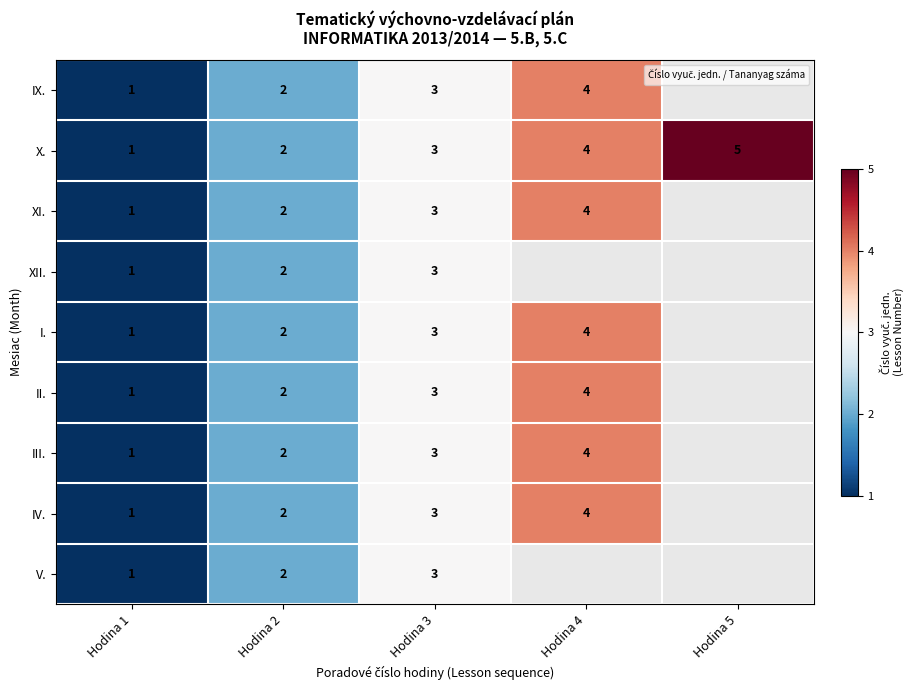

What is the sum of the XII. values at Hodina 3 and Hodina 1?

4.0